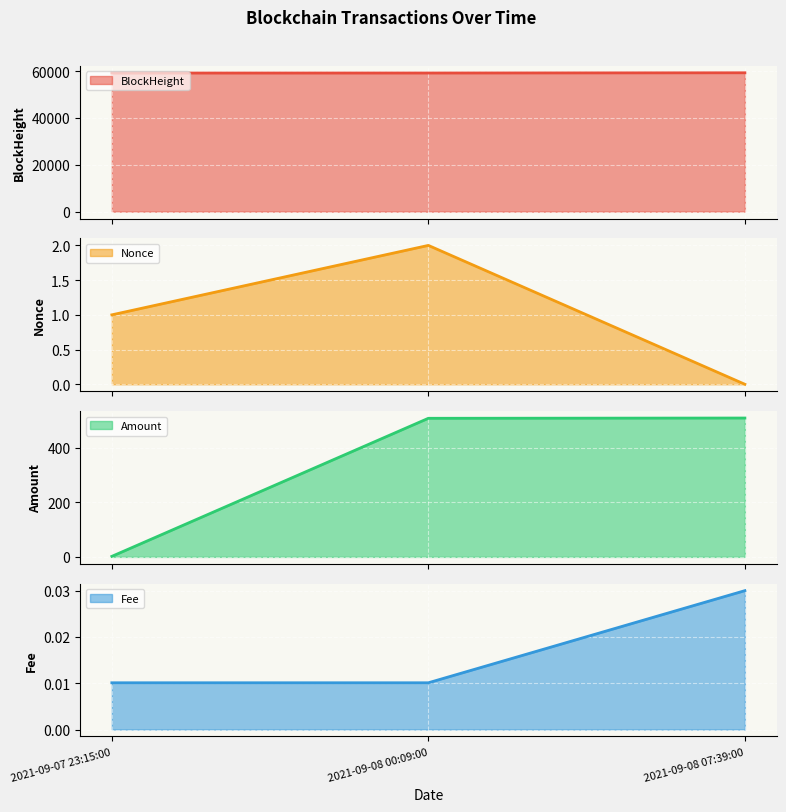

How many values in the Nonce line series are below 1?

1